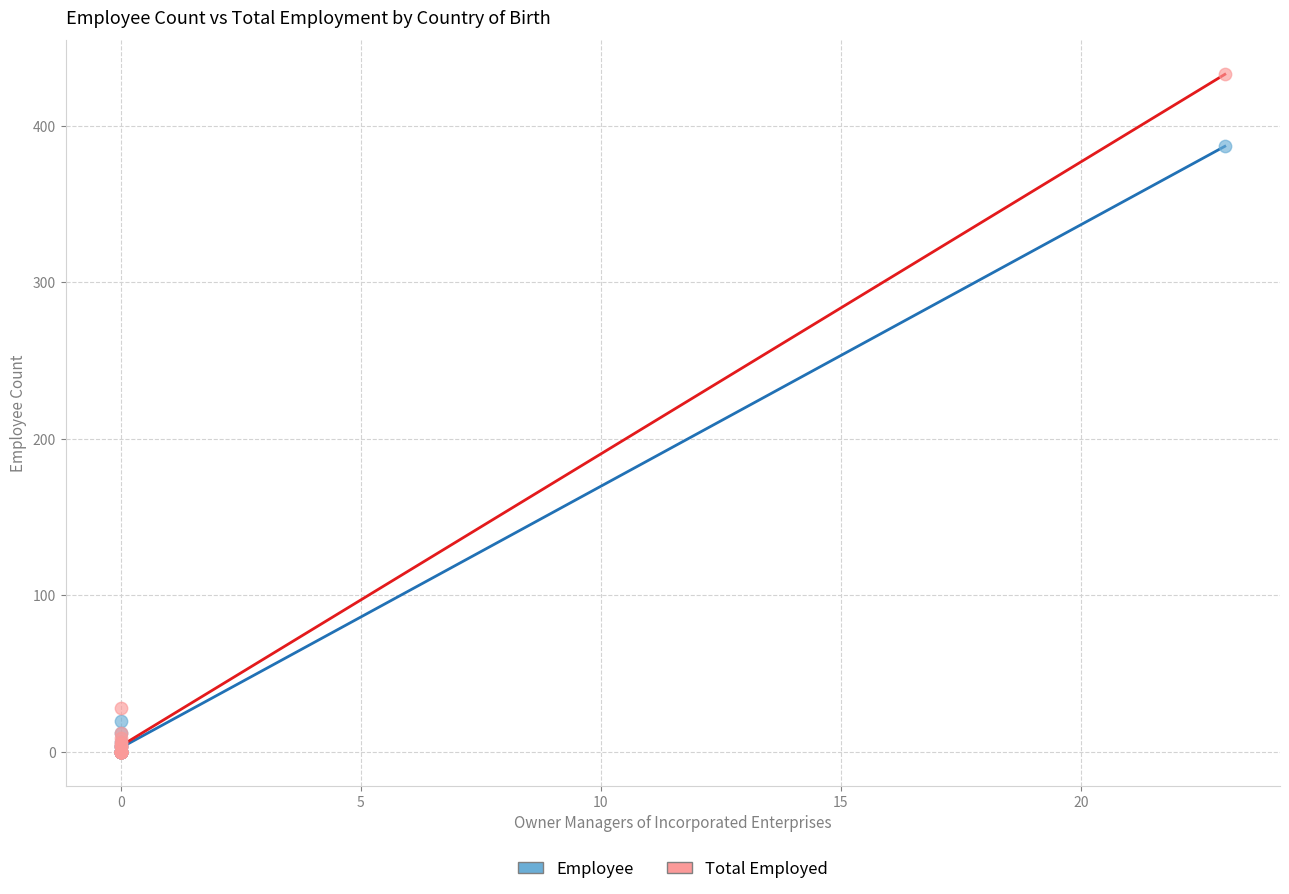

Across all series, what Y value is closest to 216?

387